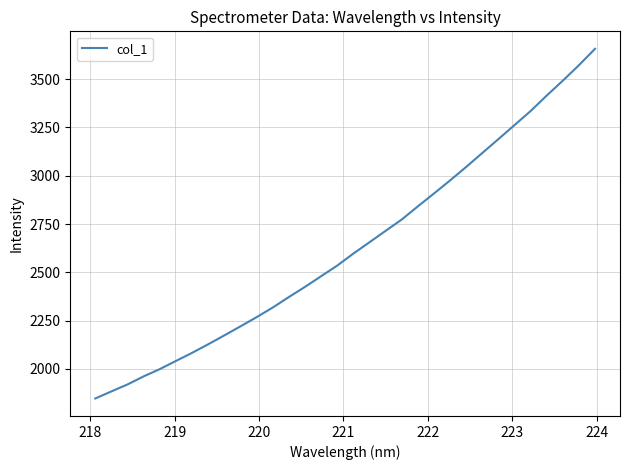

How many lines are shown in the chart?

1